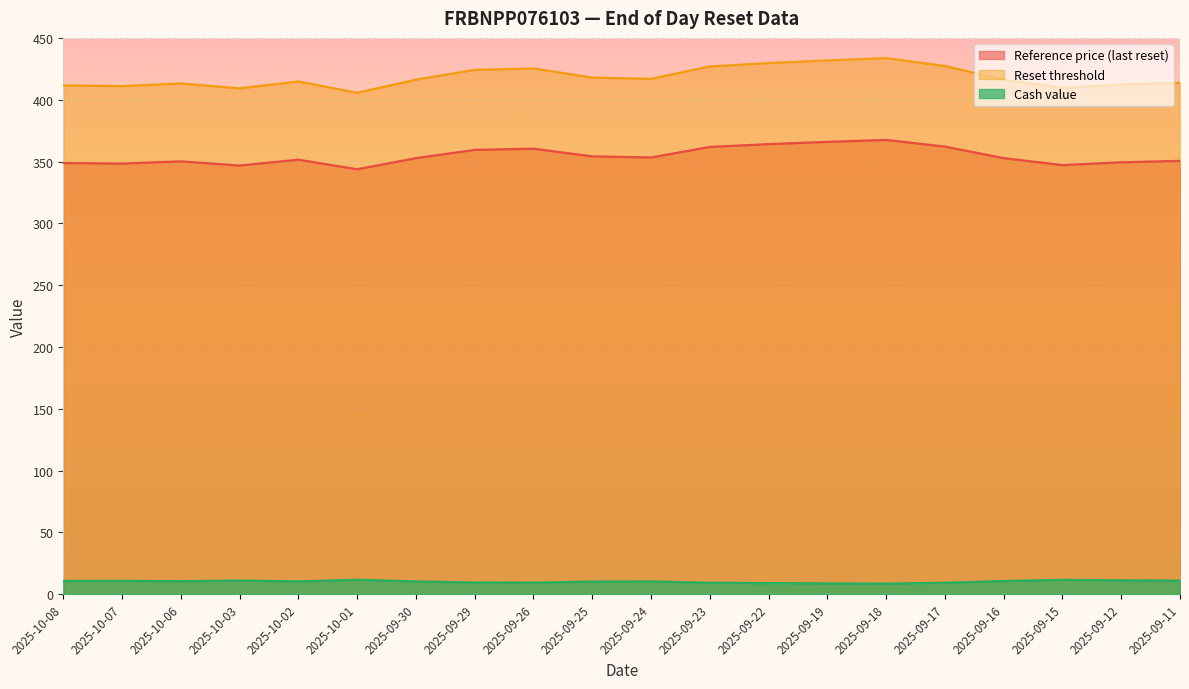

What is the spread (max minus min) of values at 2025-10-08?

400.8